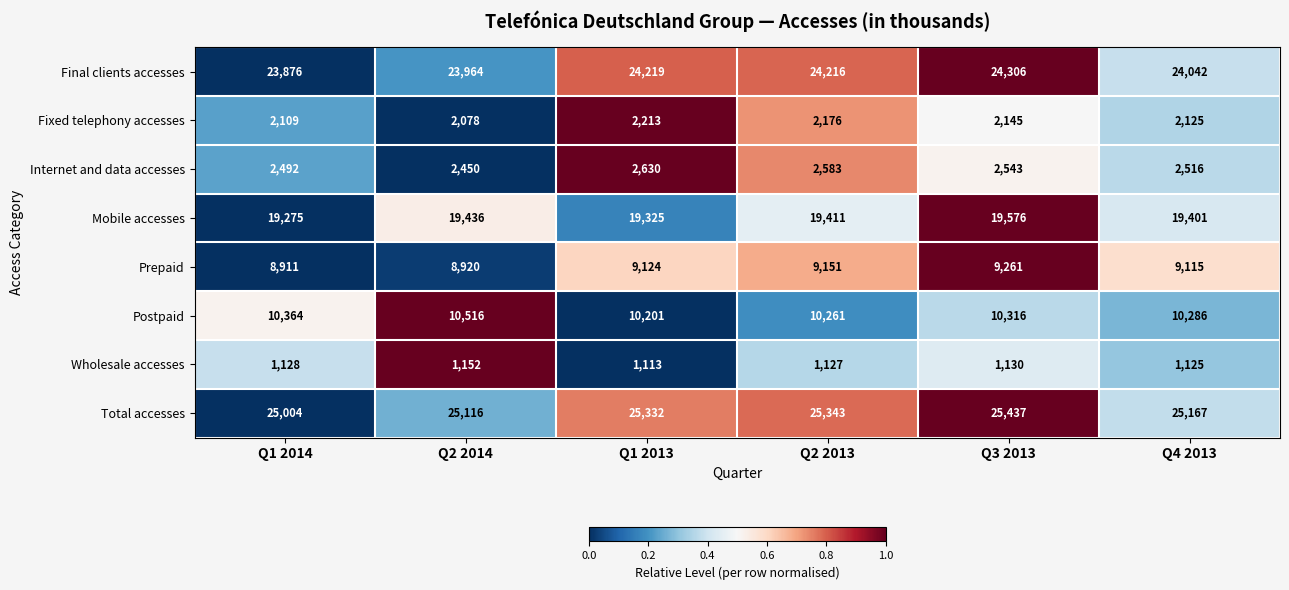

Is it true that Prepaid equals 14963 at Q4 2013?

False